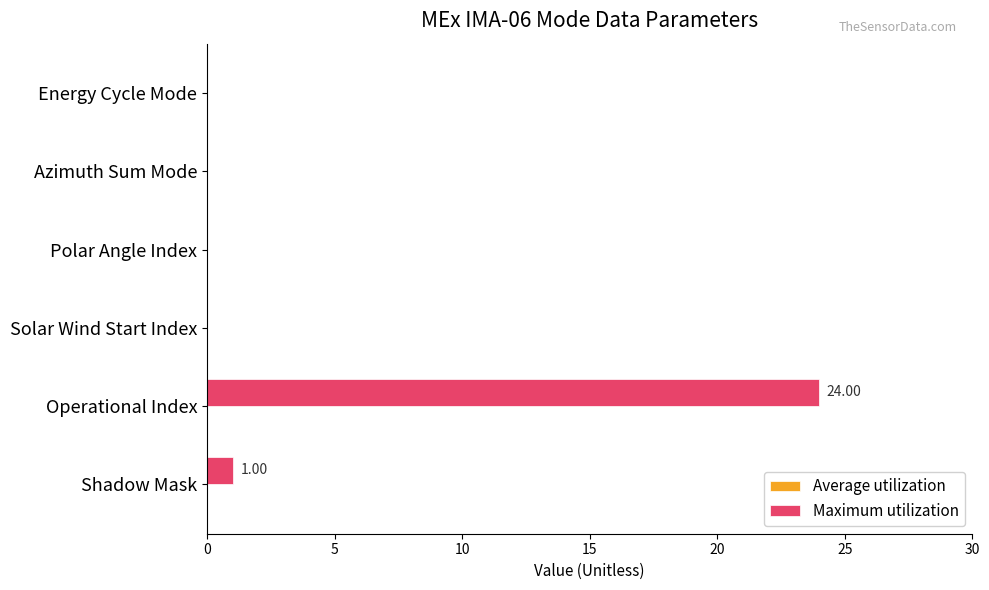

Where is the data nearest to the value 12?

Shadow Mask